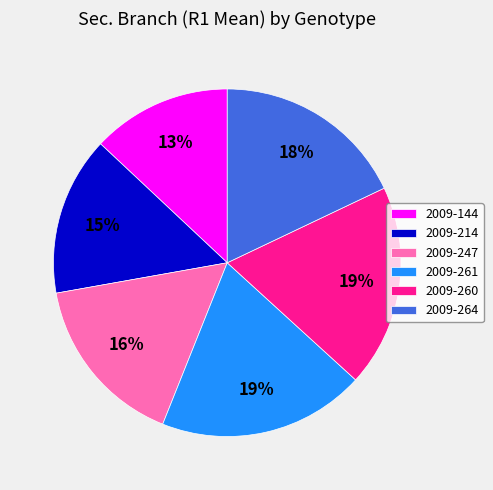

Is it true that 2009-260 is 19% of the pie?

True